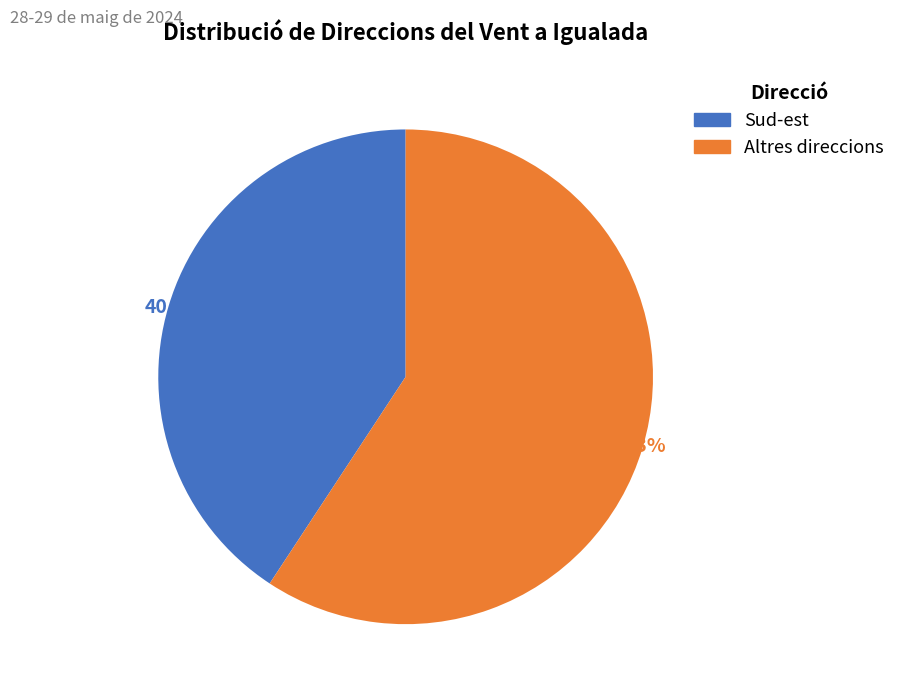

How many slices are in this pie chart?

2